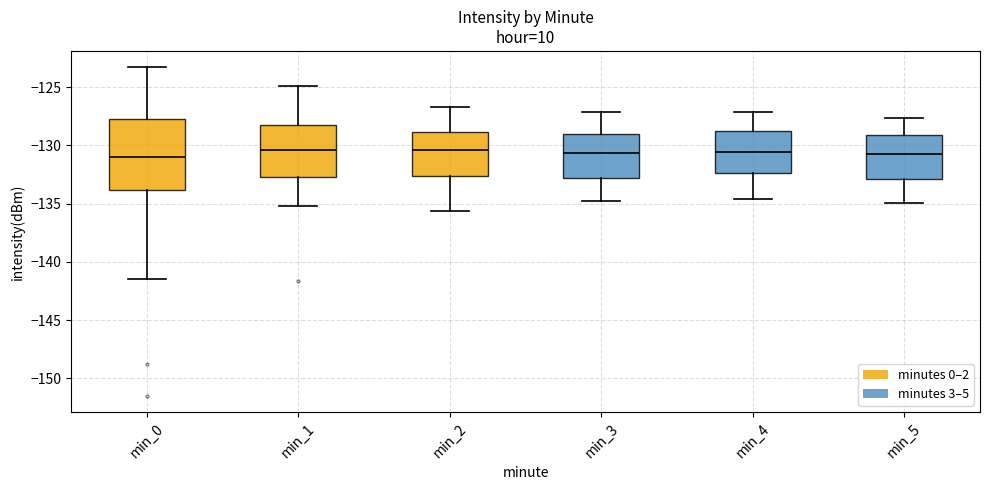

Reading left to right, read every box against the y-axis: the position of its median line, the range the box covers, and the ends of its whiskers. The values are not printed on the chart, so give them approximately, as read against the axis.

min_0: median -131.0, box -134.0 to -127.5, whiskers -141.5 to -123.5
min_1: median -130.5, box -132.5 to -128.0, whiskers -135.0 to -125.0
min_2: median -130.5, box -132.5 to -129.0, whiskers -135.5 to -126.5
min_3: median -130.5, box -132.5 to -129.0, whiskers -135.0 to -127.0
min_4: median -130.5, box -132.5 to -129.0, whiskers -134.5 to -127.0
min_5: median -130.5, box -133.0 to -129.0, whiskers -135.0 to -127.5